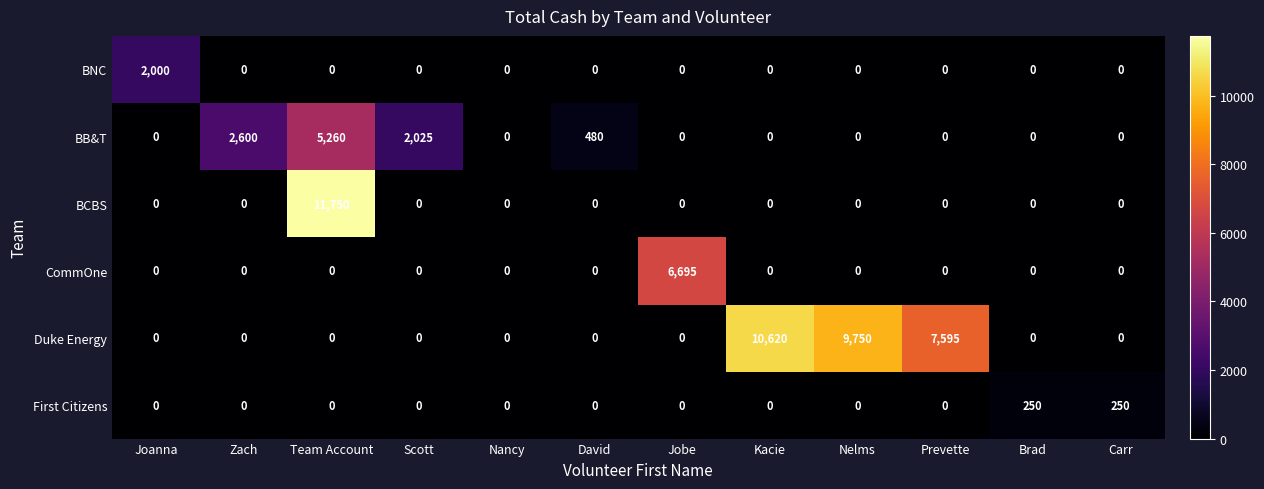

Where is Duke Energy nearest to the value 5310?

Prevette